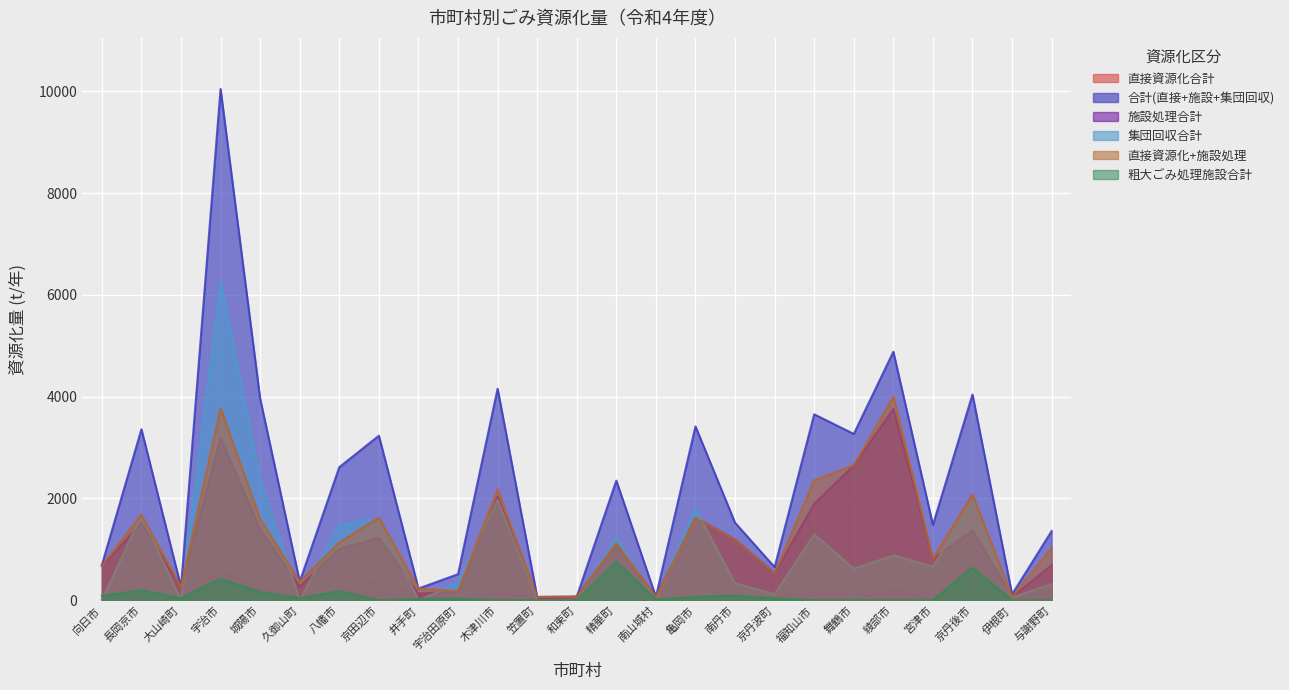

Where is the first local maximum for 施設処理合計?

長岡京市